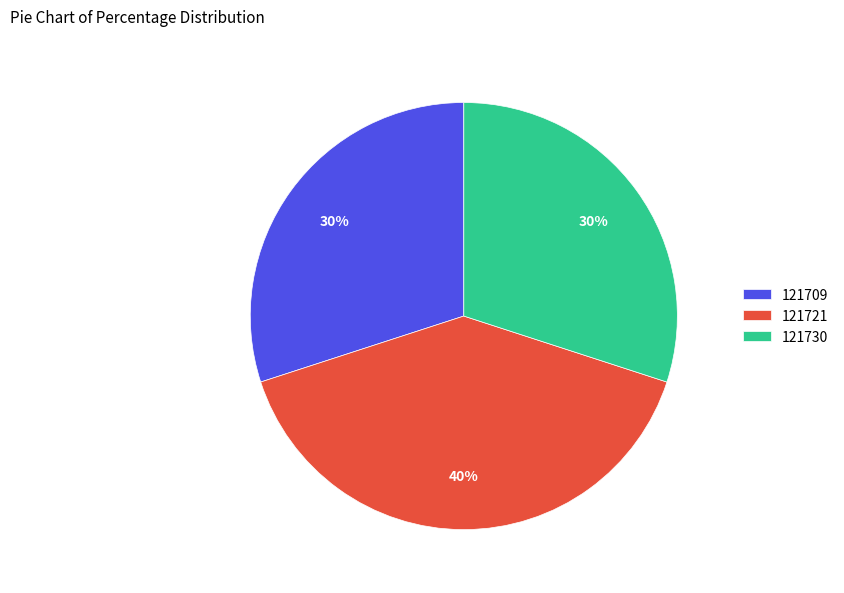

Is the sum of 121709 and 121730 greater than half?

Yes